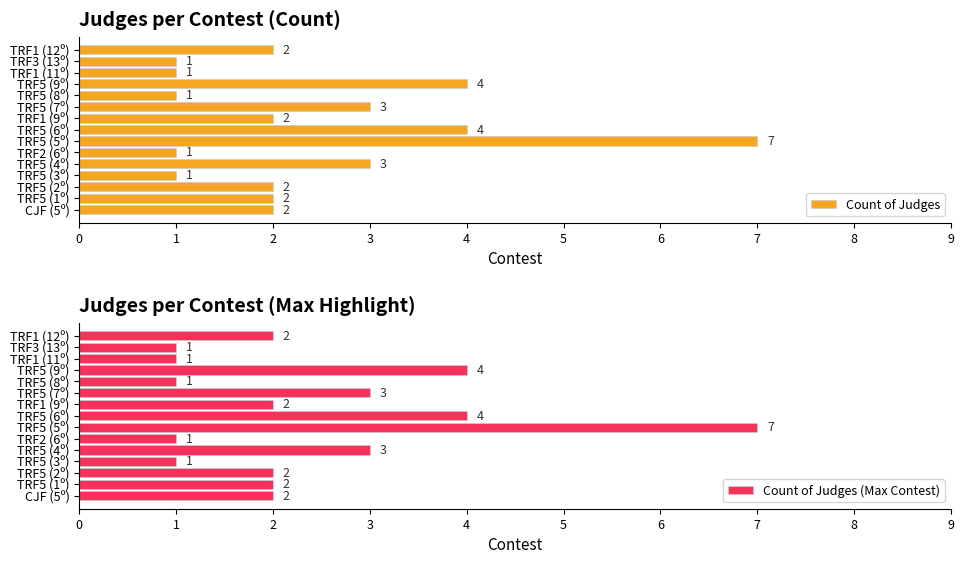

The value of Count of Judges (Max Contest) at TRF5 (2º) is 1. True or false?

False